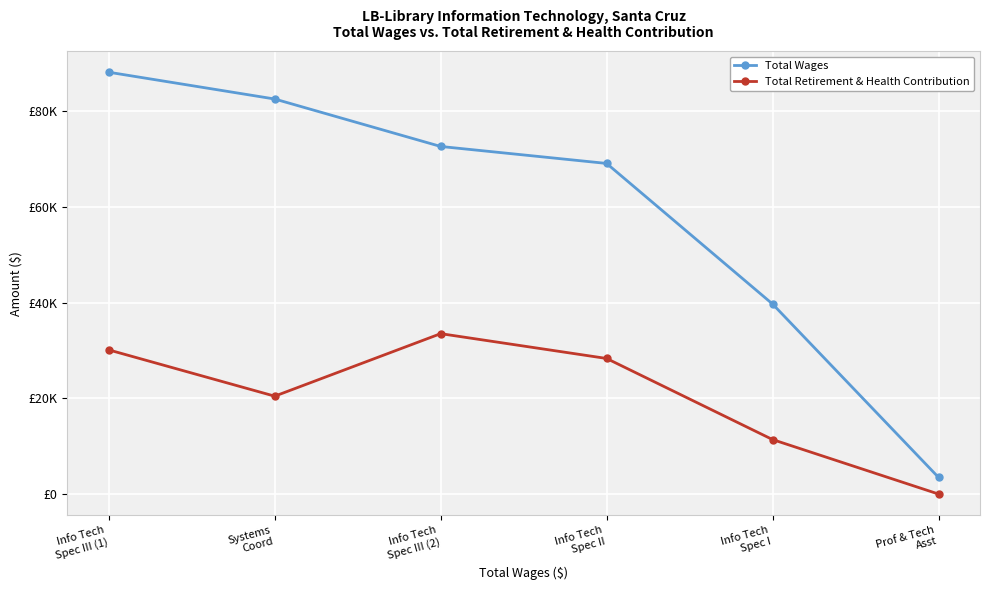

Where is Total Wages nearest to the value 45804?

Info Tech
Spec I